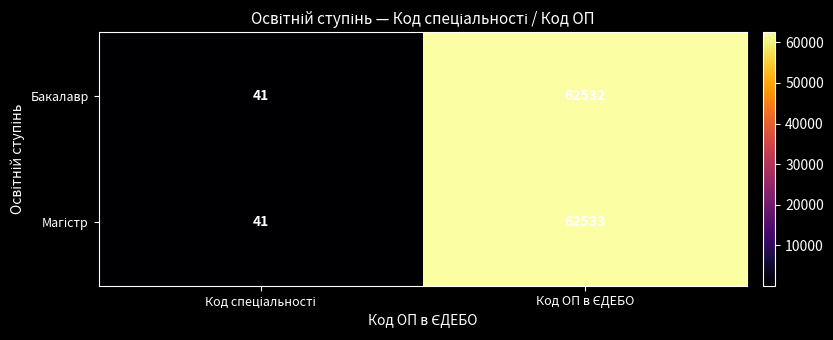

What is the difference between the maximum and minimum values in the Бакалавр series?

62491